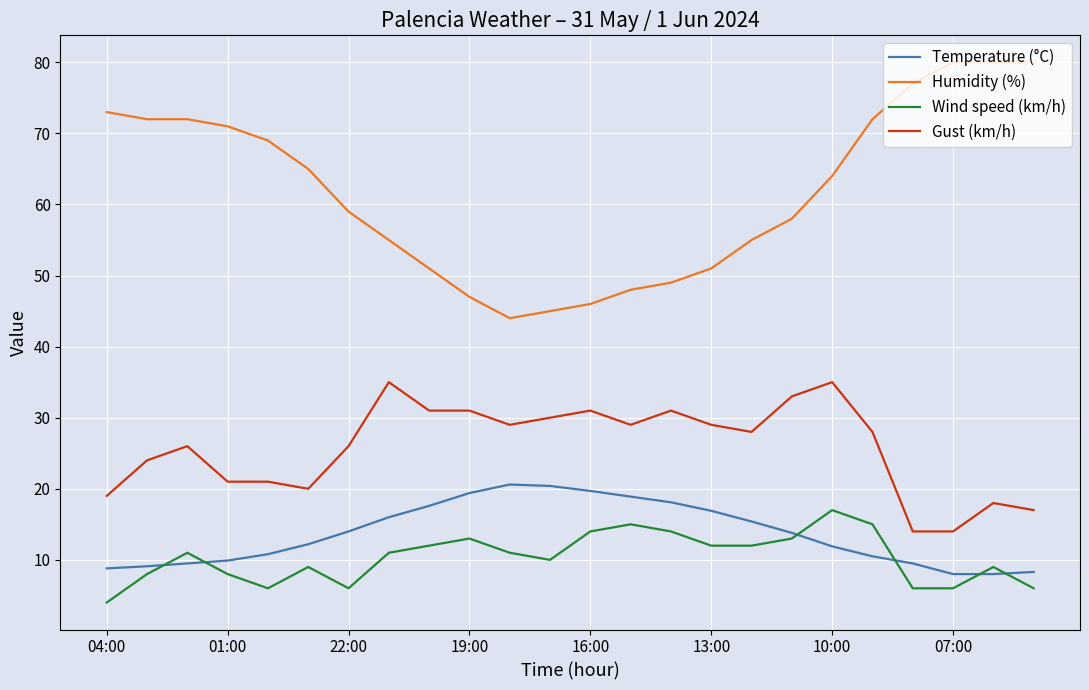

Does the chart display data point markers on the line(s)?

No